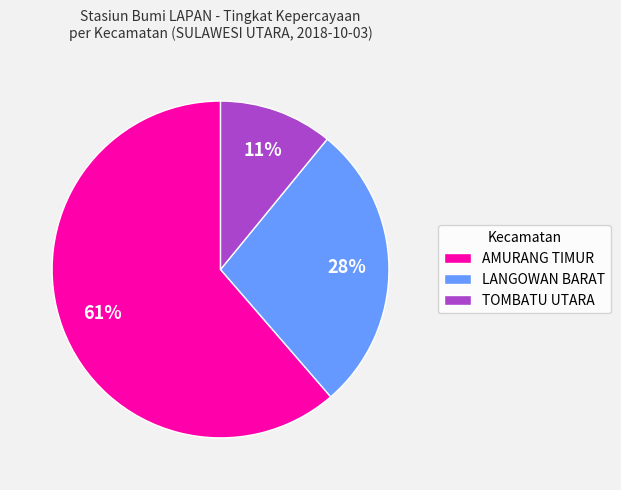

Does any single category account for the majority?

Yes